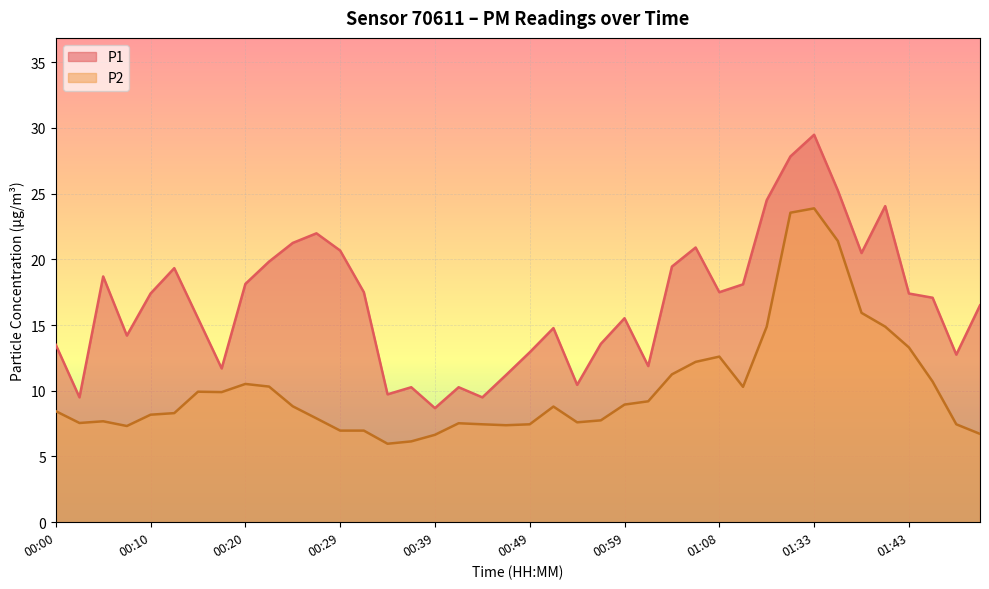

List the series in order of their peak value, lowest first.

P2, P1